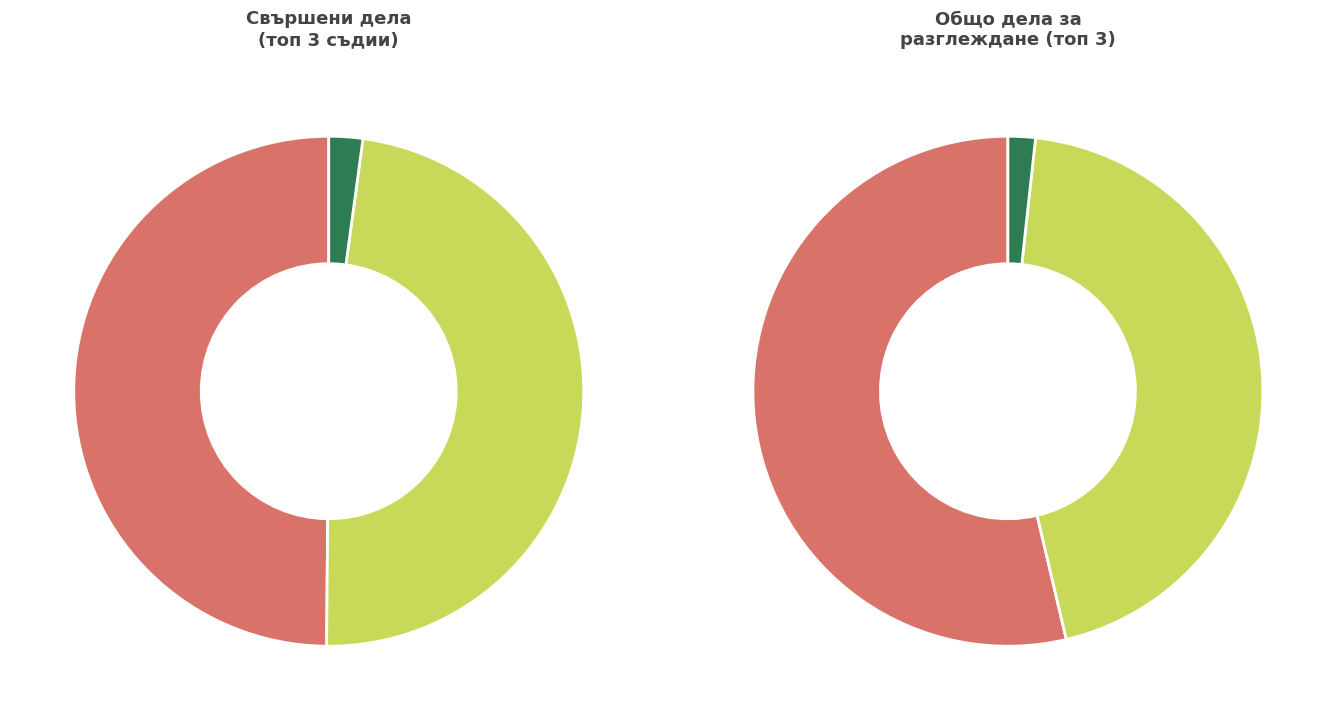

What is the largest slice in the pie chart?

Станислав Иванов Цветков